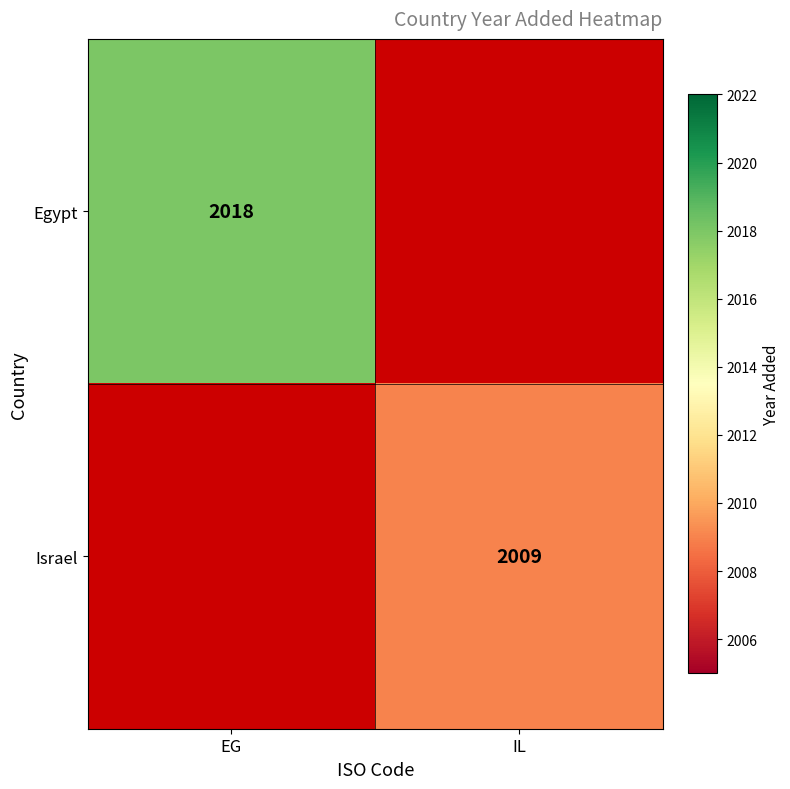

The Egypt series shows 449 at EG. True or false?

False